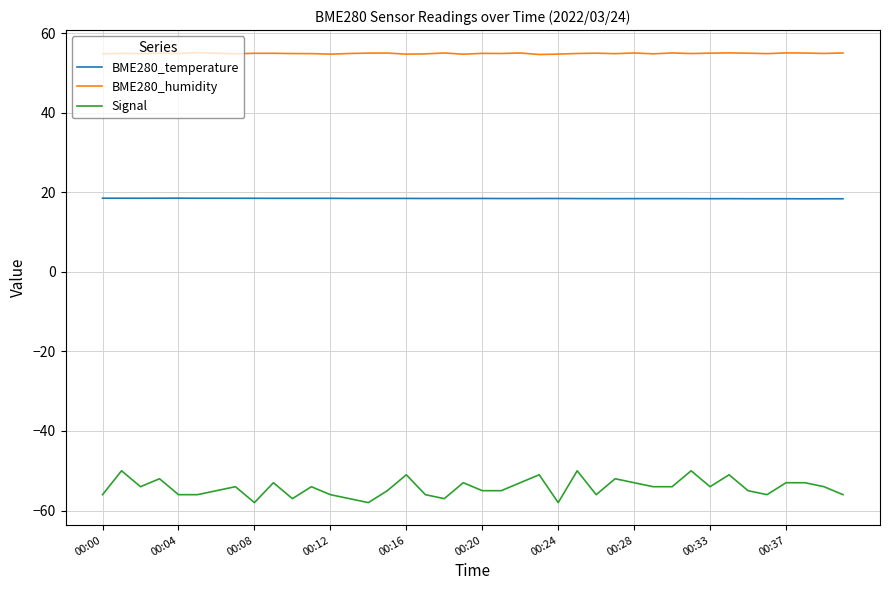

Which series has the largest total across all categories?

BME280_humidity